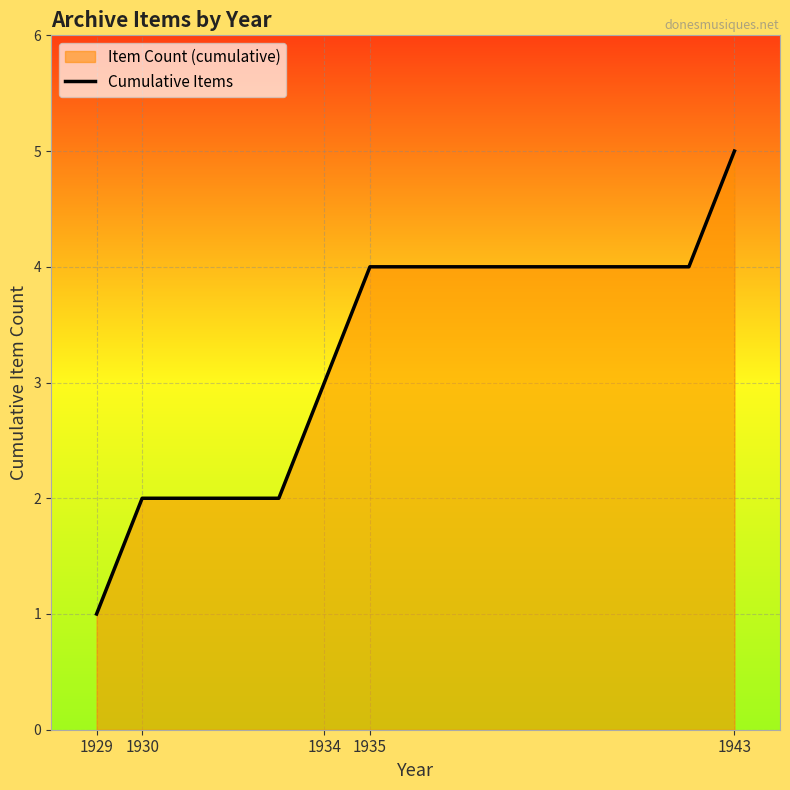

Which label corresponds to the largest value in the chart?

1943